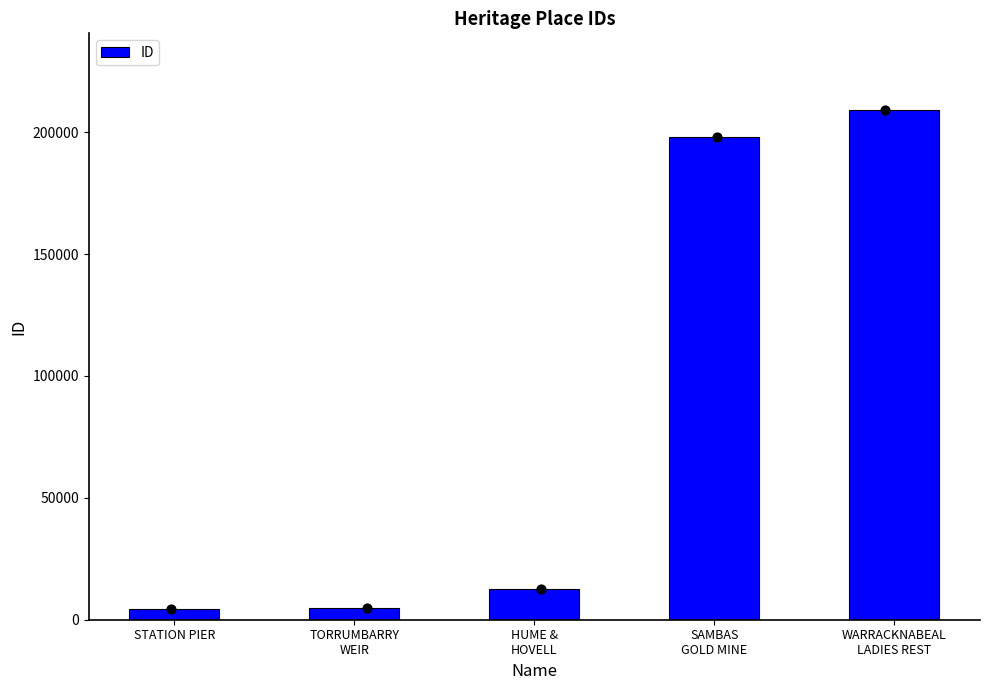

Approximately how many times larger is the value at HUME &
HOVELL compared to WARRACKNABEAL
LADIES REST?

0.1